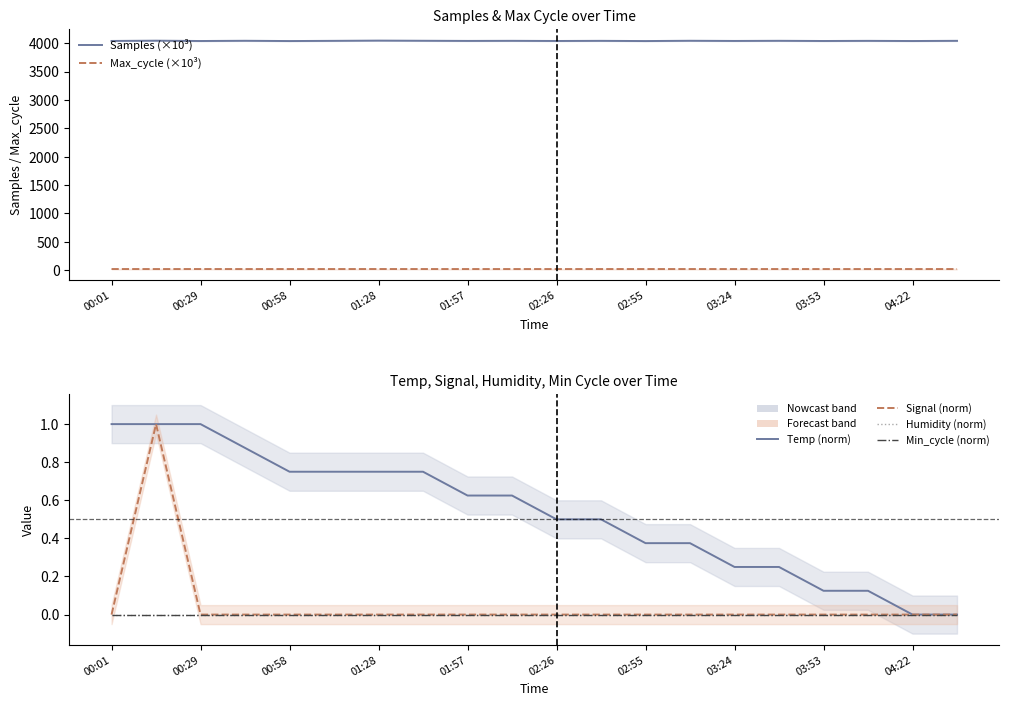

Between 00:58 and 03:53, which series saw the biggest shift?

Samples (×10³)